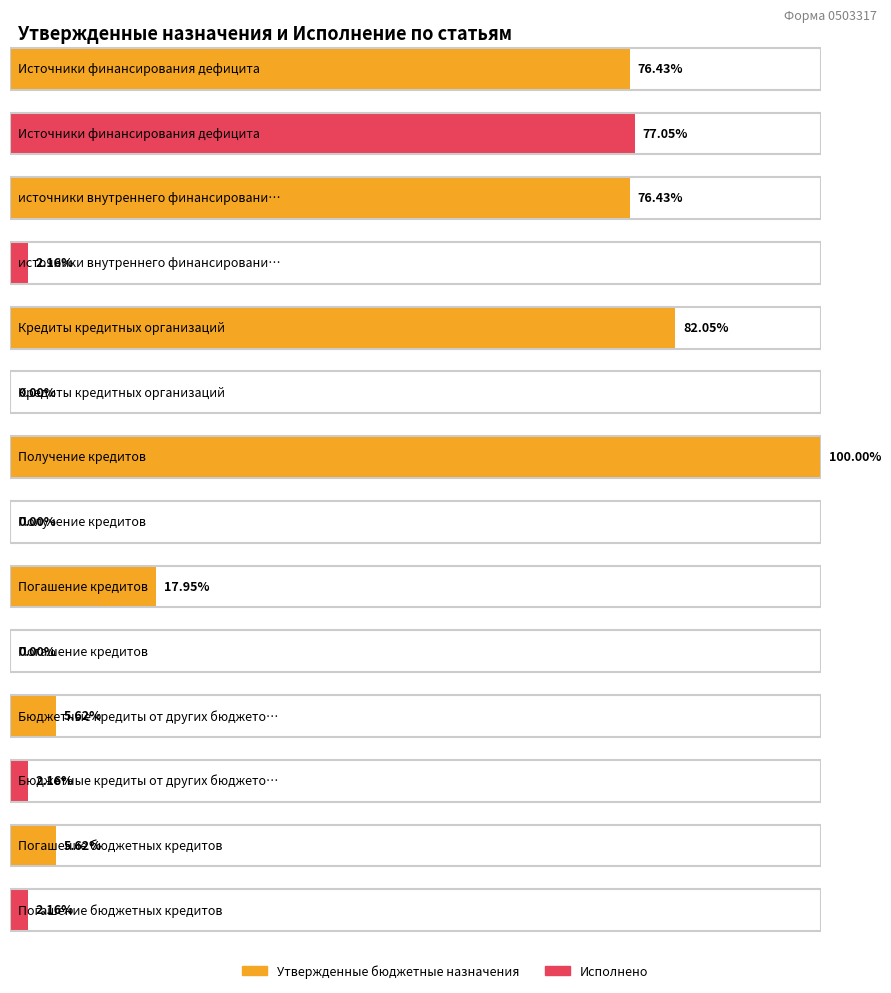

How many bars are there in each group?

2